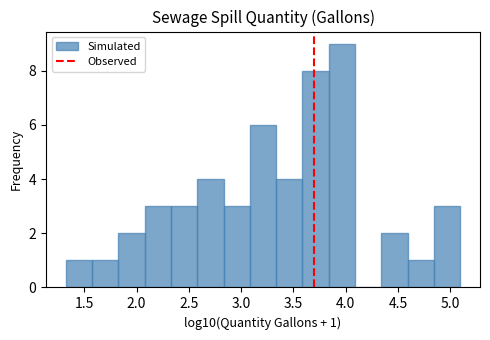

Over which range of the x-axis is the bar tallest?

3.85 to 4.10